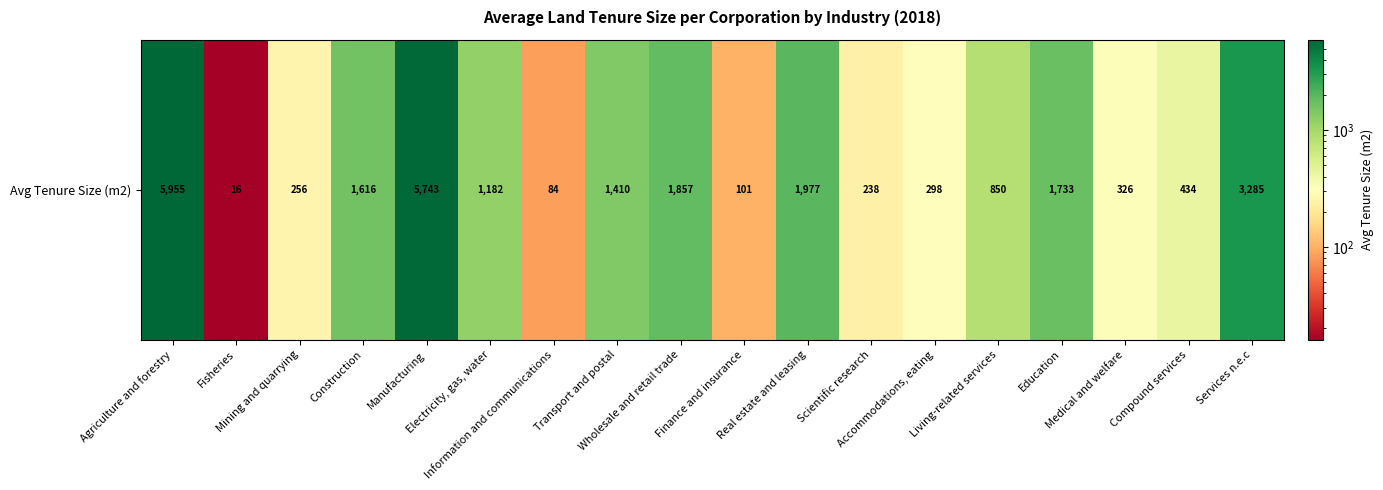

Between Finance and insurance and Accommodations, eating, which is larger?

Accommodations, eating